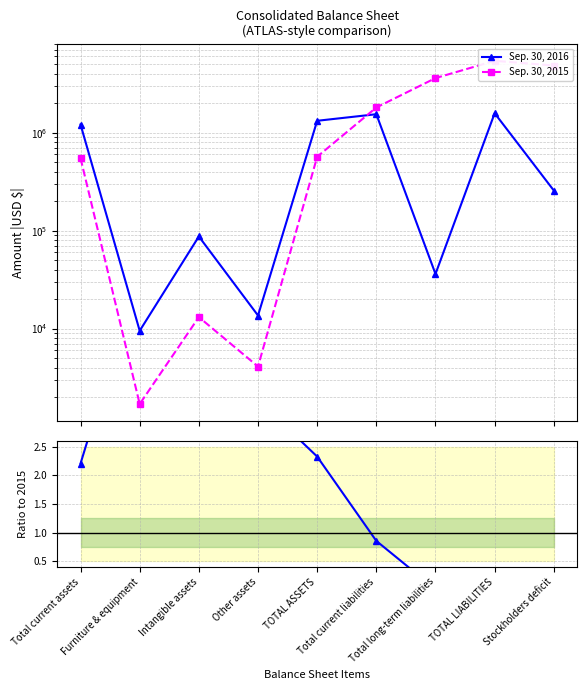

At TOTAL LIABILITIES, list the series in order from smallest to largest.

2016 / 2015, Sep. 30, 2016, Sep. 30, 2015